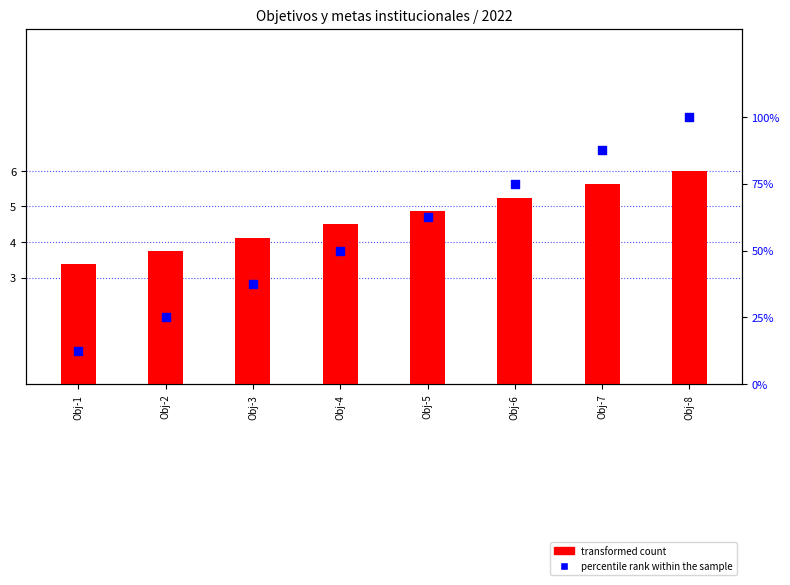

Which series has the largest Y range (max minus min)?

percentile rank within the sample